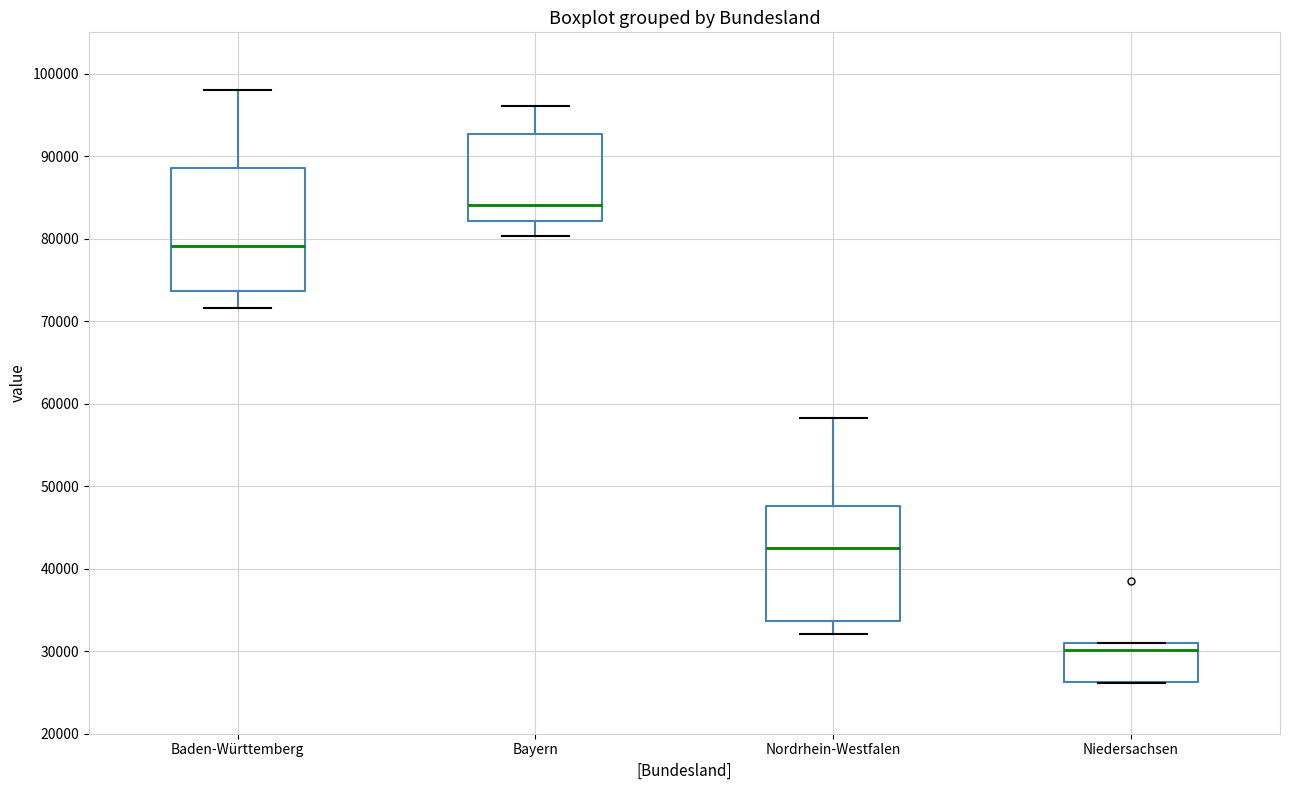

Reading left to right, transcribe this box plot: for each box, give where its median line is, the range the box spans, and where its two whiskers end, as read against the y-axis. The values are not printed on the chart, so give them approximately, as read against the axis.

Baden-Württemberg: median 79000, box 74000 to 89000, whiskers 72000 to 98000
Bayern: median 84000, box 82000 to 93000, whiskers 80000 to 96000
Nordrhein-Westfalen: median 43000, box 34000 to 48000, whiskers 32000 to 58000
Niedersachsen: median 30000, box 26000 to 31000, whiskers 26000 to 31000